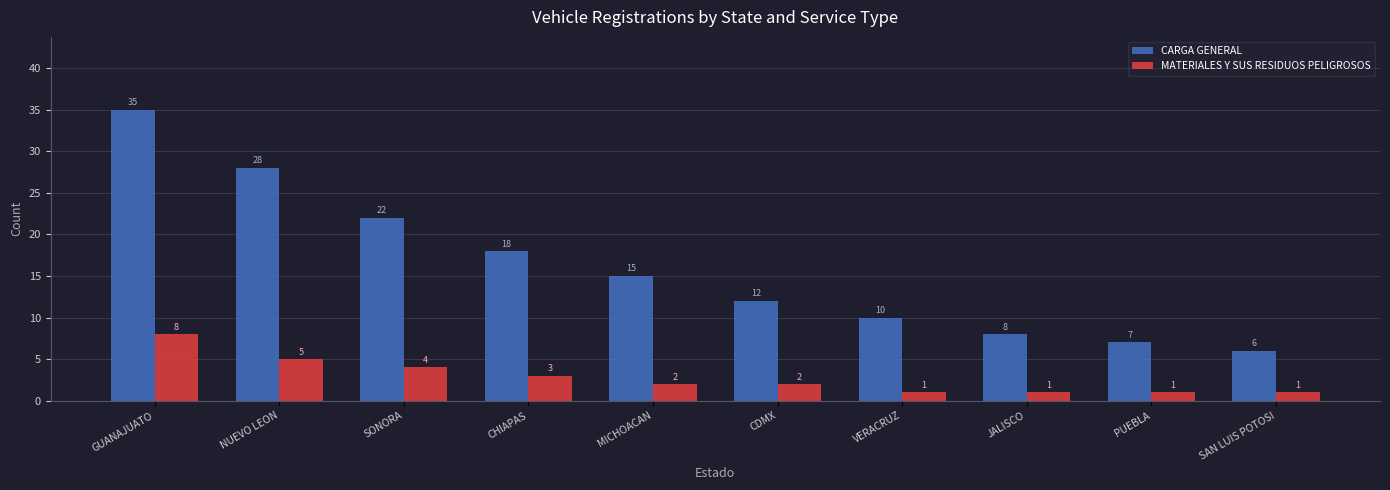

What is the lowest value of the MATERIALES Y SUS RESIDUOS PELIGROSOS series?

1